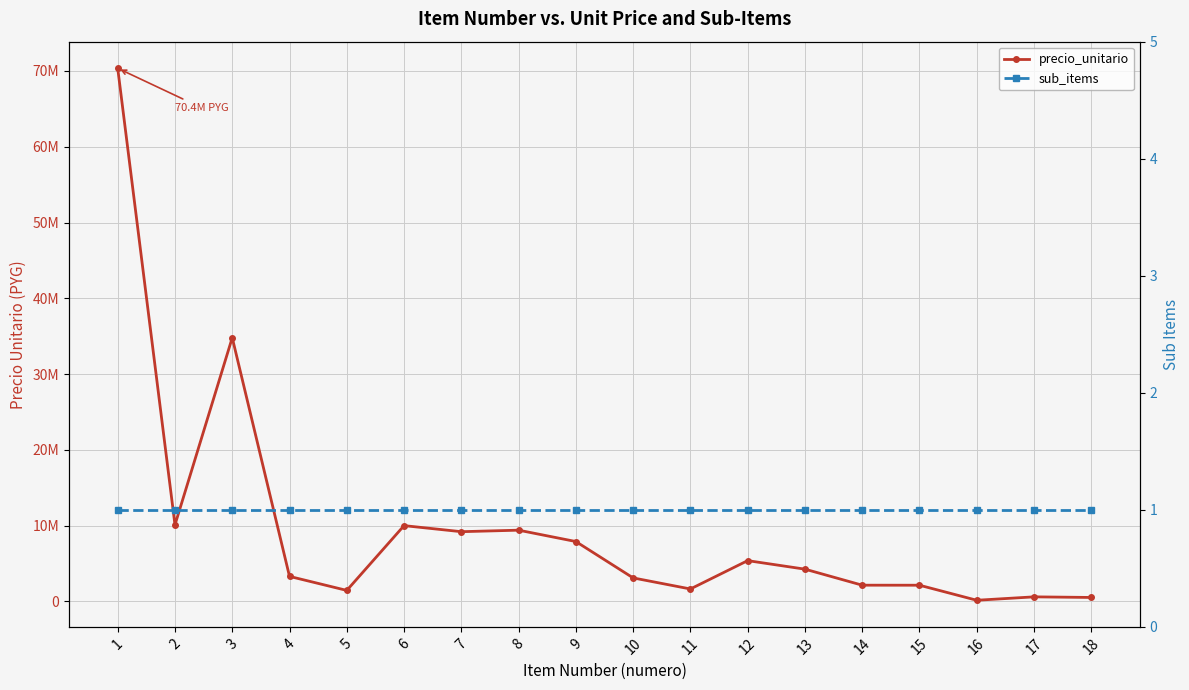

At how many categories does at least one series exceed 47910701?

1